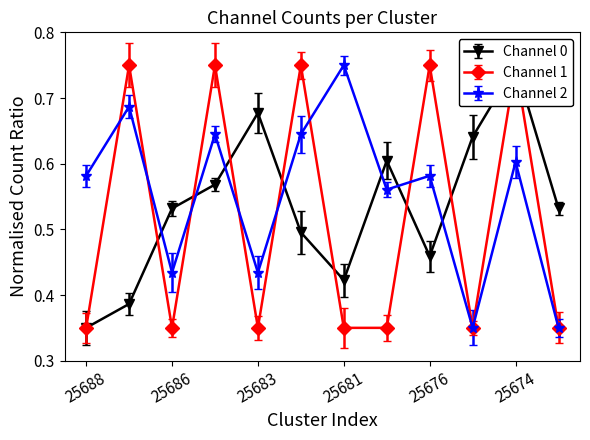

In Channel 0, how many points are higher than both neighbors (excluding endpoints)?

3